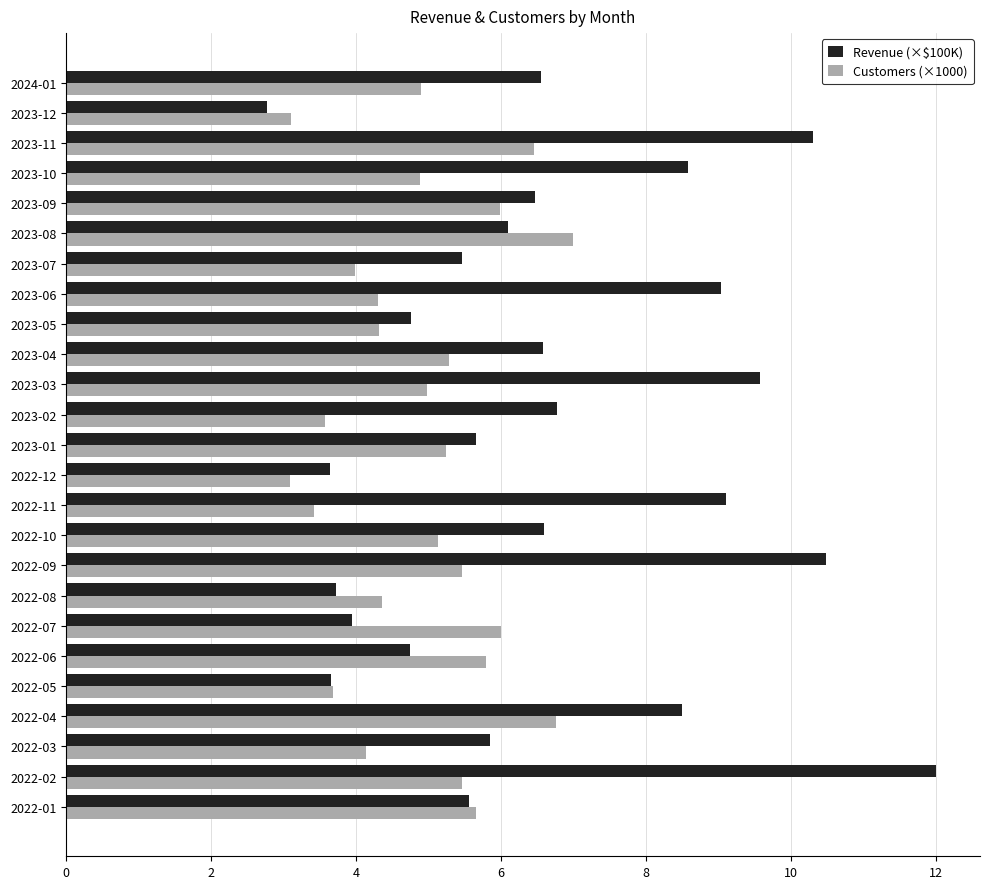

At how many categories does at least one series exceed 5?

20